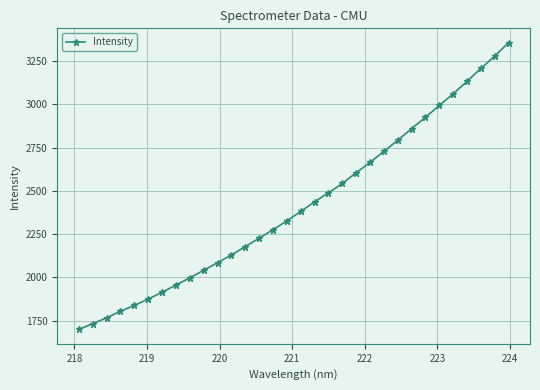

What is the value of the 21st point from the left?

2604.8